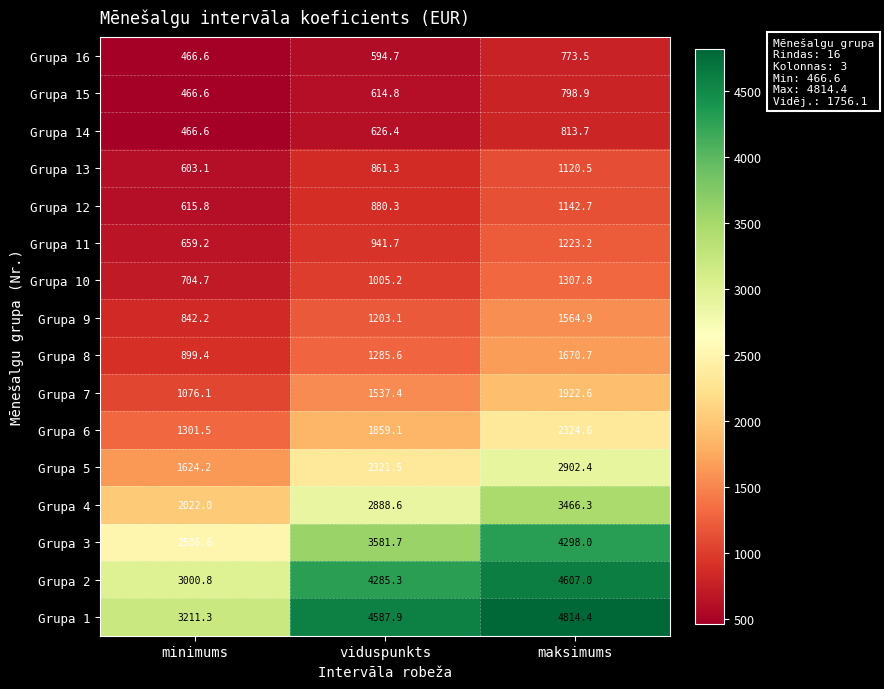

What is the difference between the maximum and minimum values in the Grupa 6 series?

1023.1